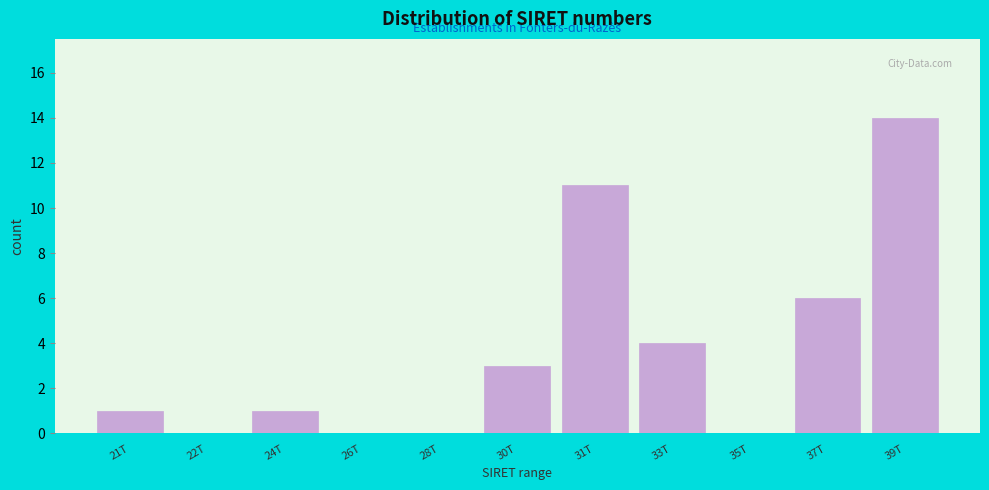

Reading right to left, transcribe all the data shown in this chart.

39T=14	37T=6	35T=0	33T=4	31T=11	30T=3	28T=0	26T=0	24T=1	22T=0	21T=1